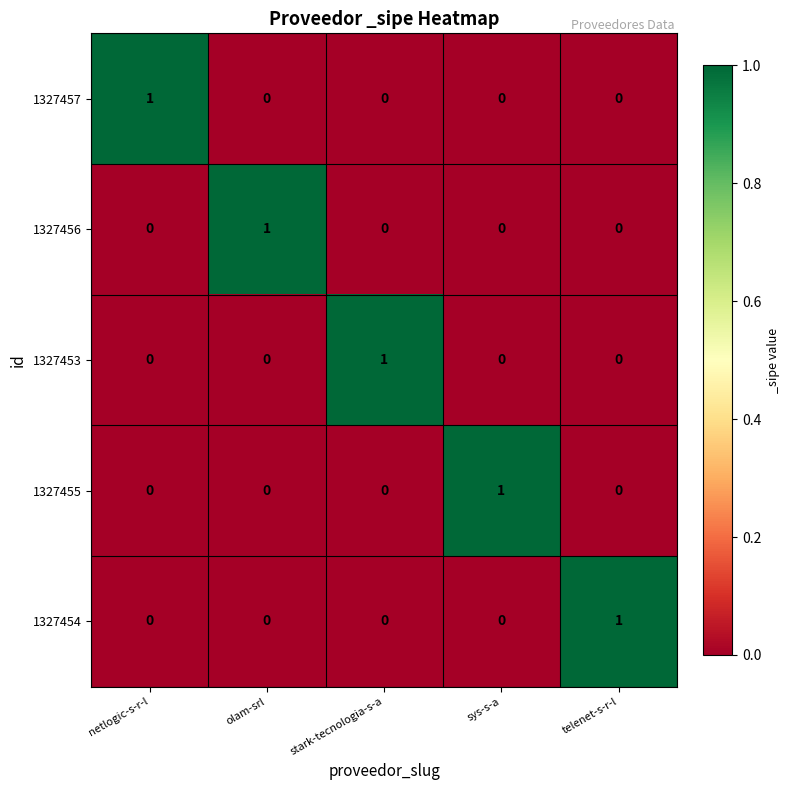

What is the maximum value shown in the chart?

1